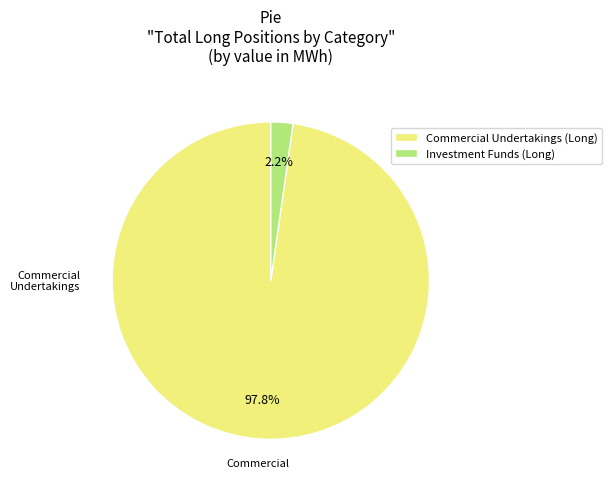

What is the total percentage of Investment Funds (Long) and Commercial Undertakings (Long)?

100.0%